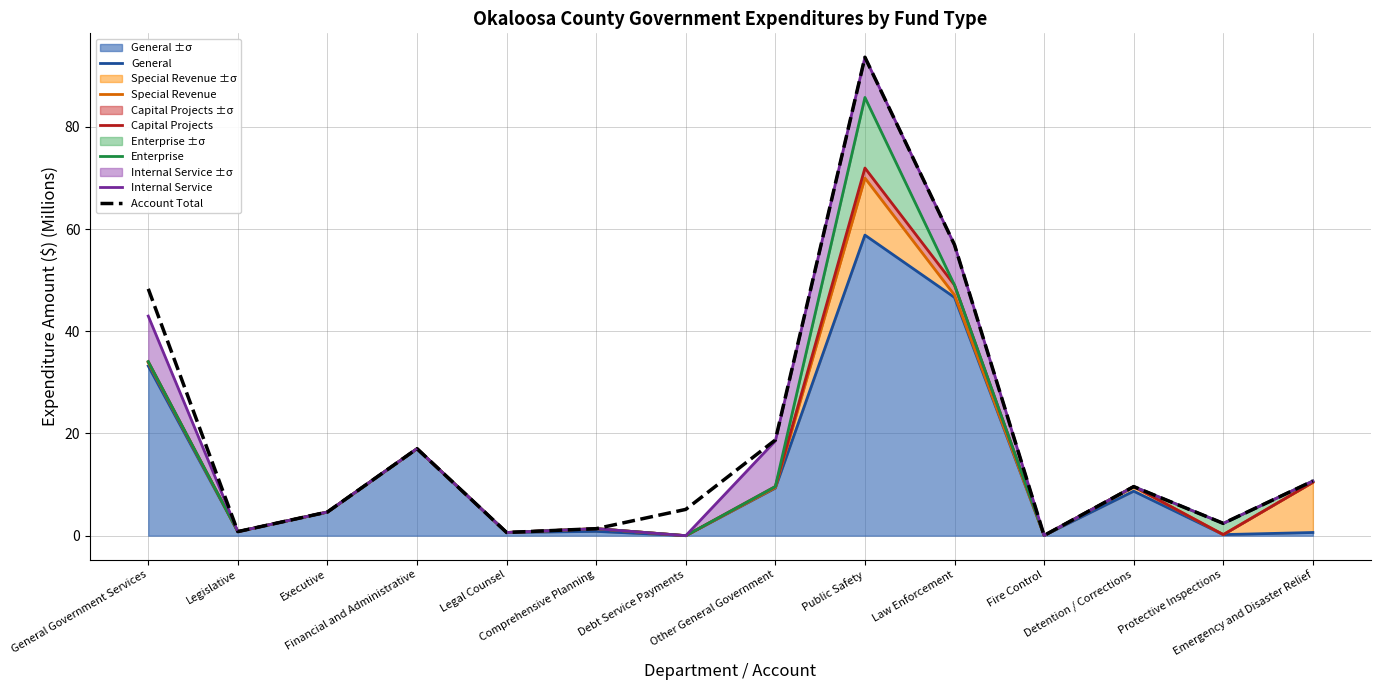

Which has a higher value, Protective Inspections or General Government Services?

General Government Services